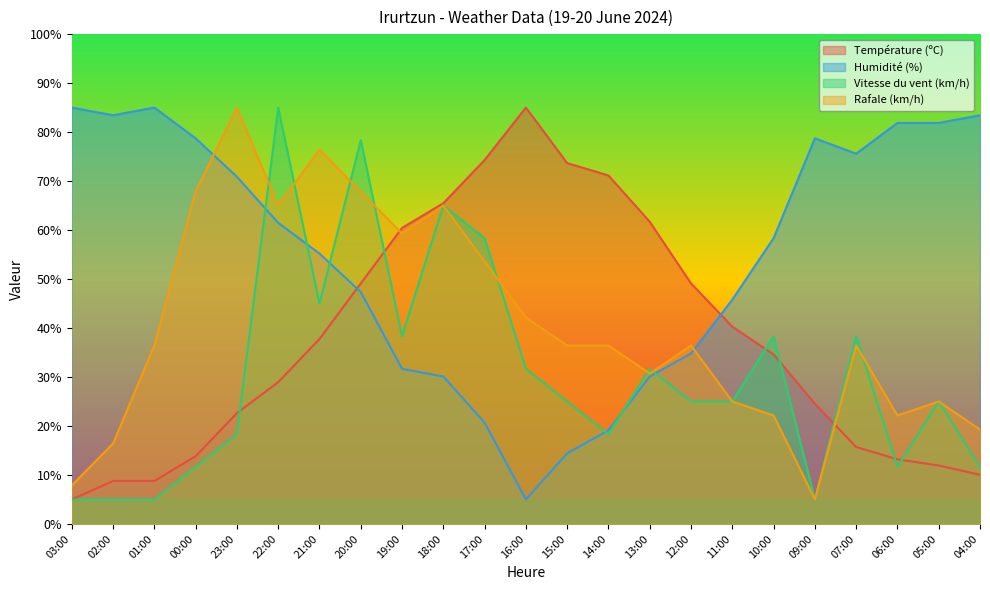

Read the Humidité (%) value at 23:00.

70.9